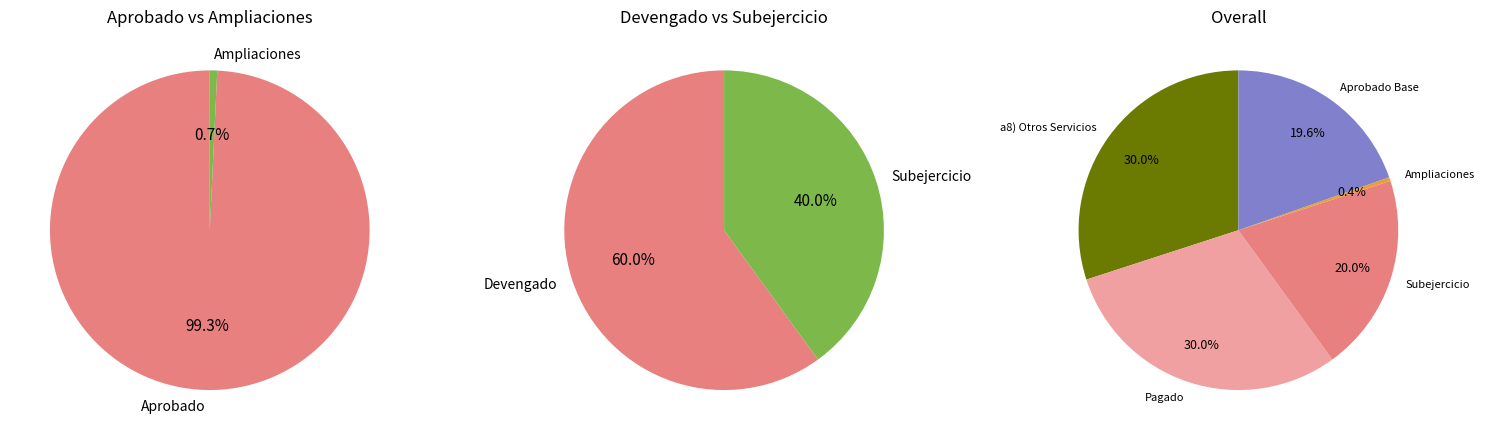

Is the sum of 0 and 4 greater than half?

Yes